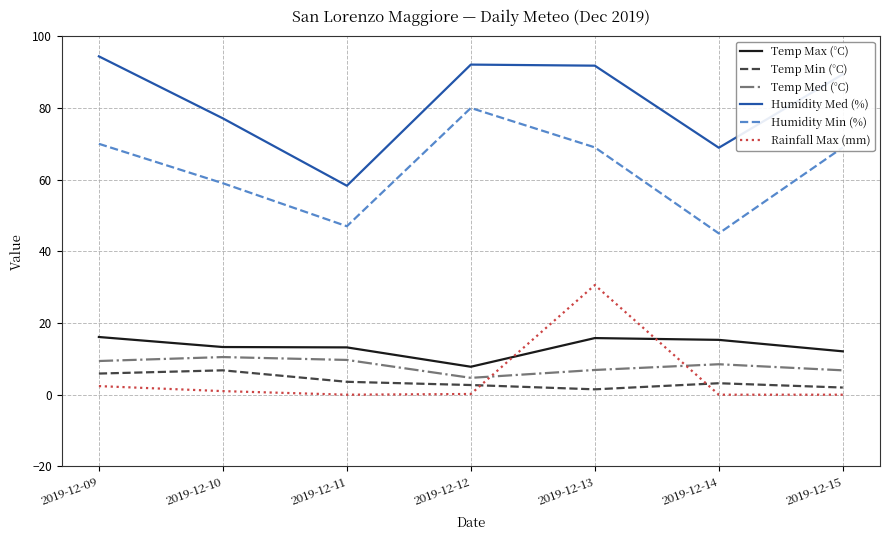

What is the lowest value of the Humidity Med (%) series?

58.3